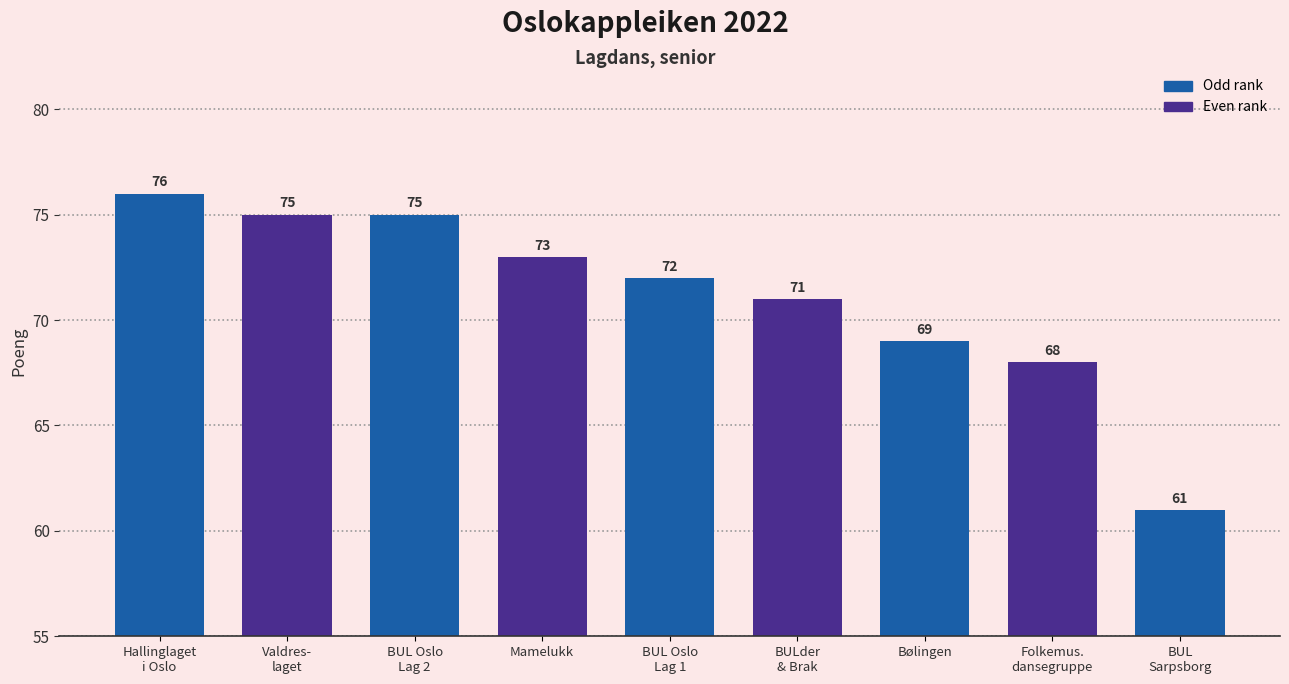

Reading left to right, list all the values displayed in this chart.

76	75	75	73	72	71	69	68	61